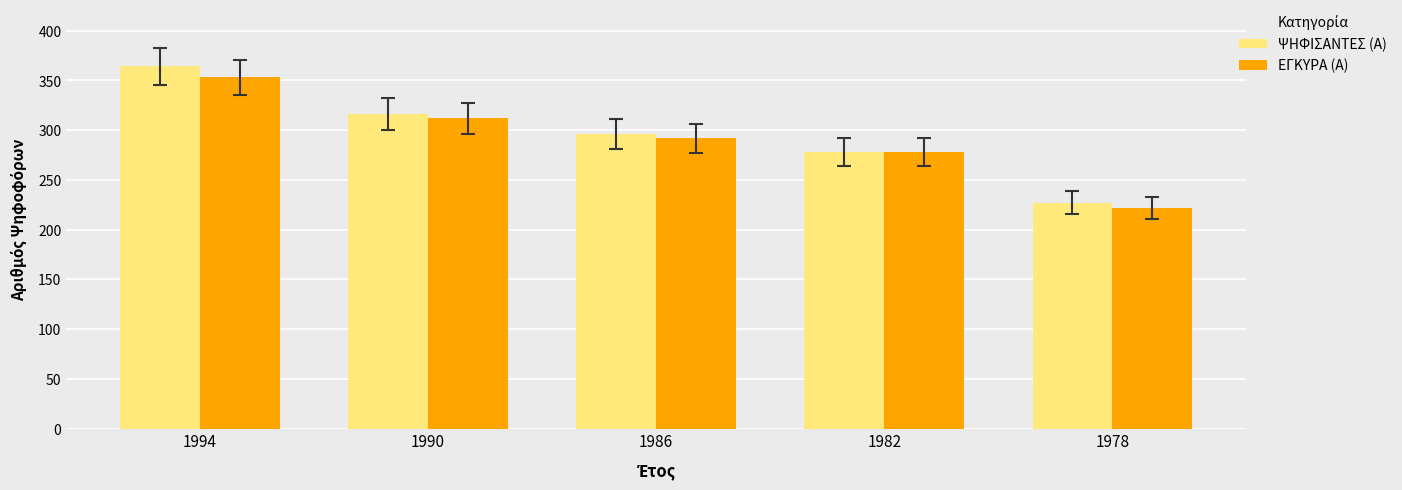

How many bars are there in total?

10